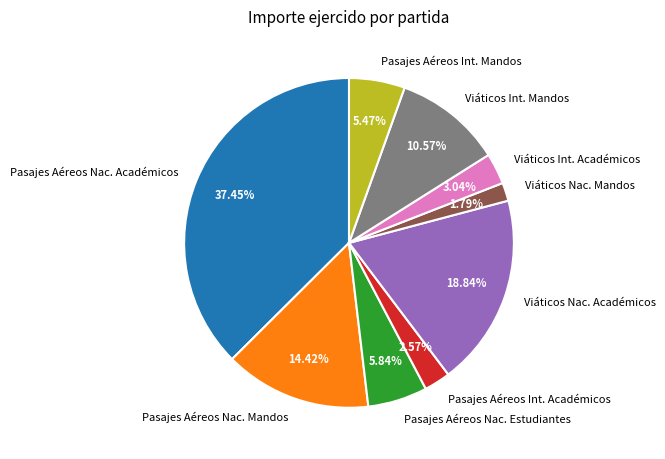

To the nearest percent, what is the average slice percentage?

11%